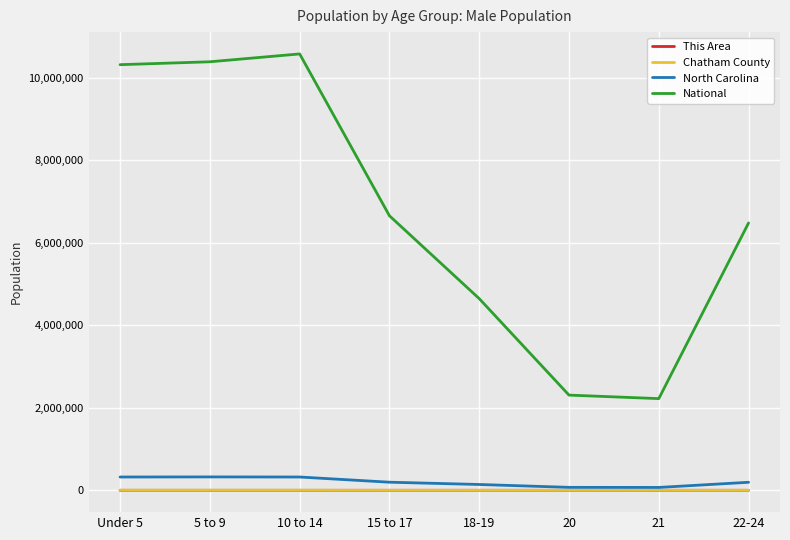

What is the difference between the North Carolina values at Under 5 and 15 to 17?

126134